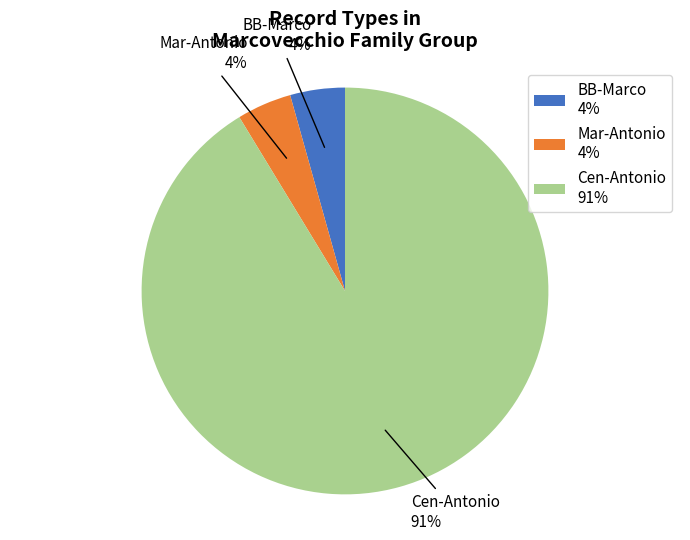

Do BB-Marco 4% and Mar-Antonio 4% together represent more than half of the pie?

No